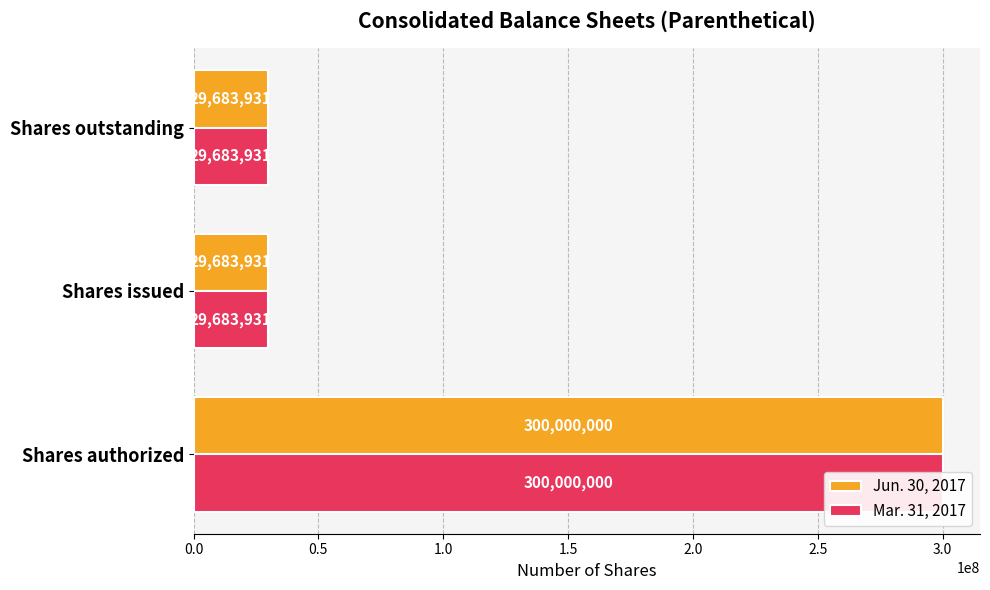

Is the value of Mar. 31, 2017 at Shares issued greater than the value of Jun. 30, 2017 at Shares outstanding?

No